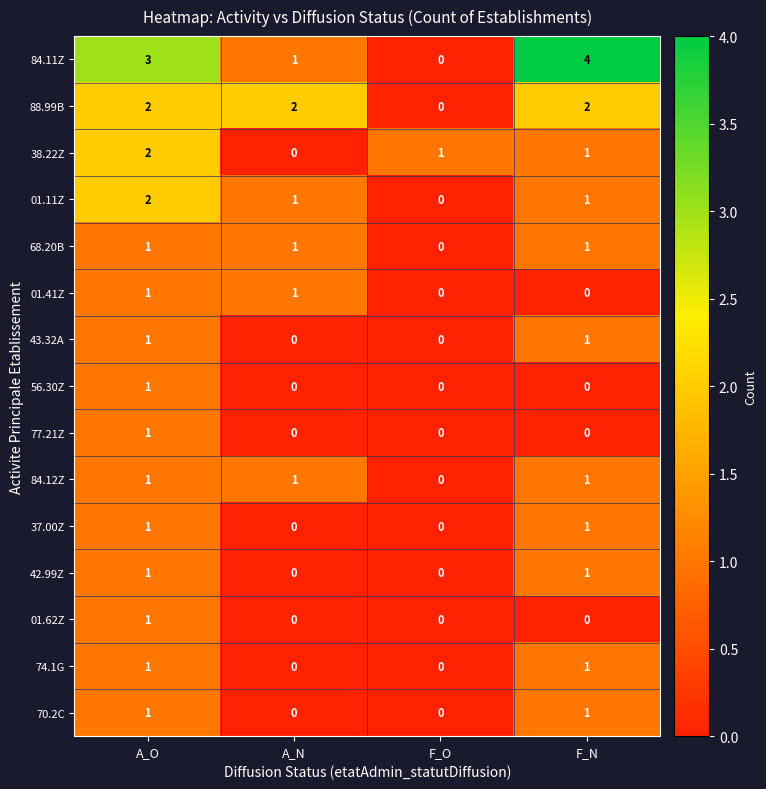

Is it true that 38.22Z equals 1 at F_O?

True